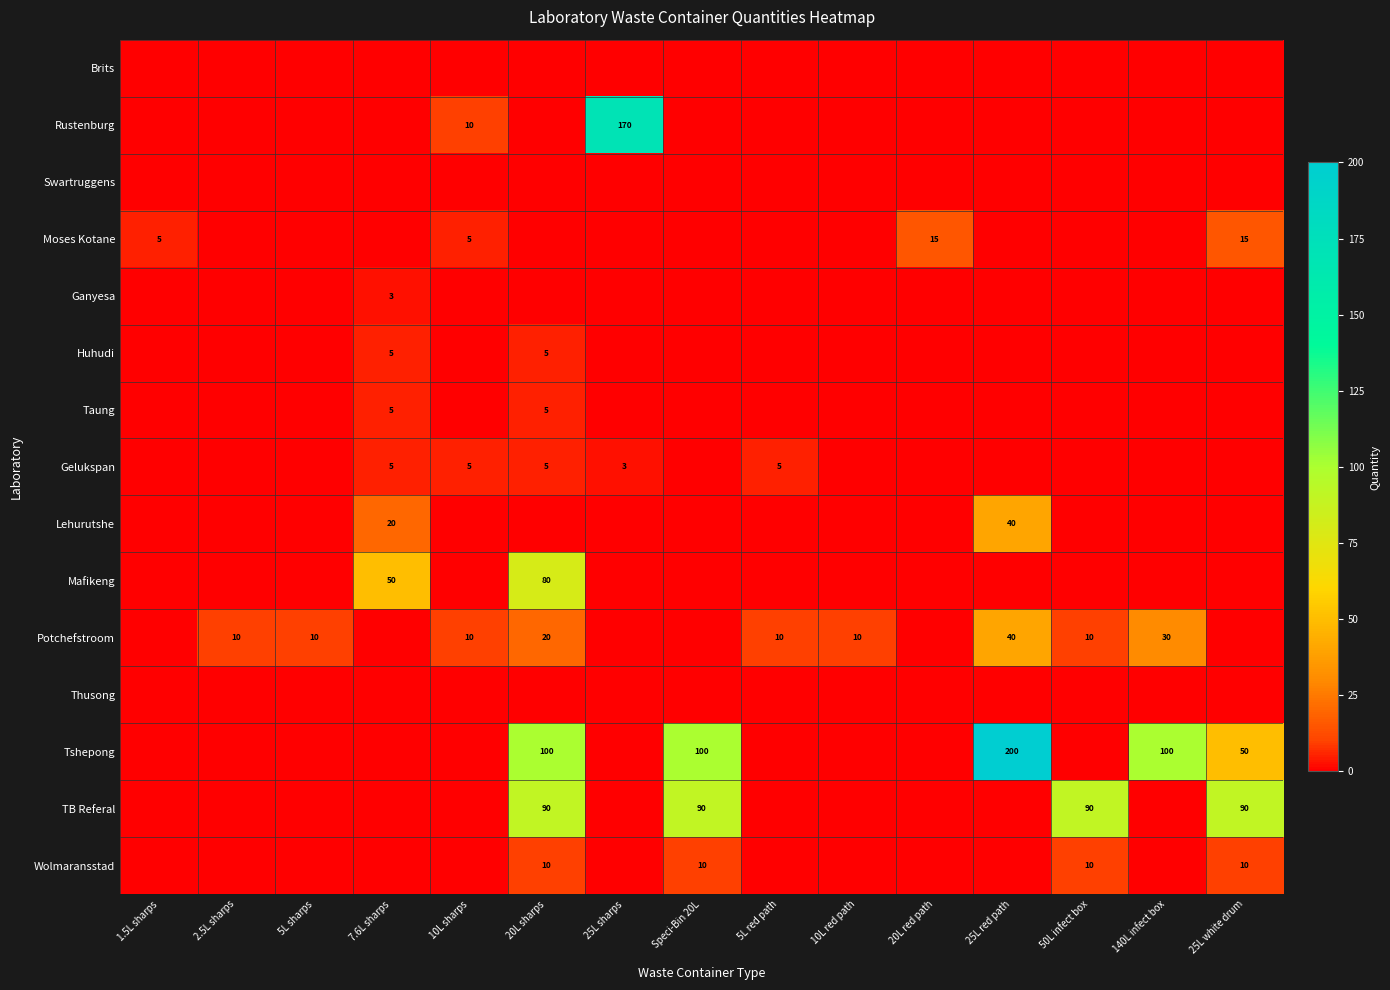

At how many categories does at least one series exceed 142?

2